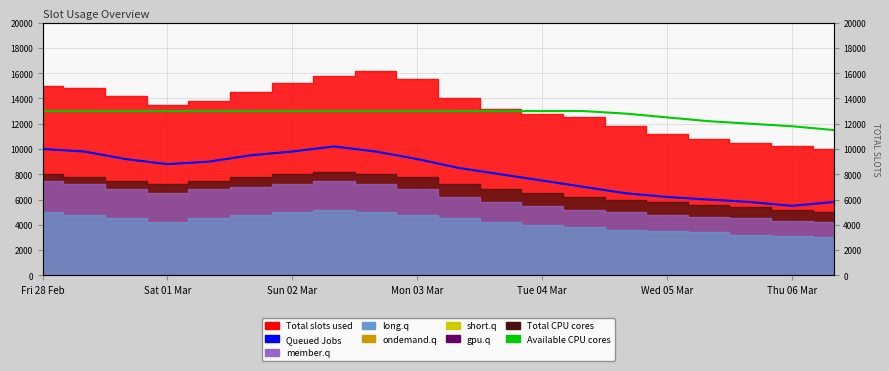

What is the sum of all Available CPU cores values?

254800